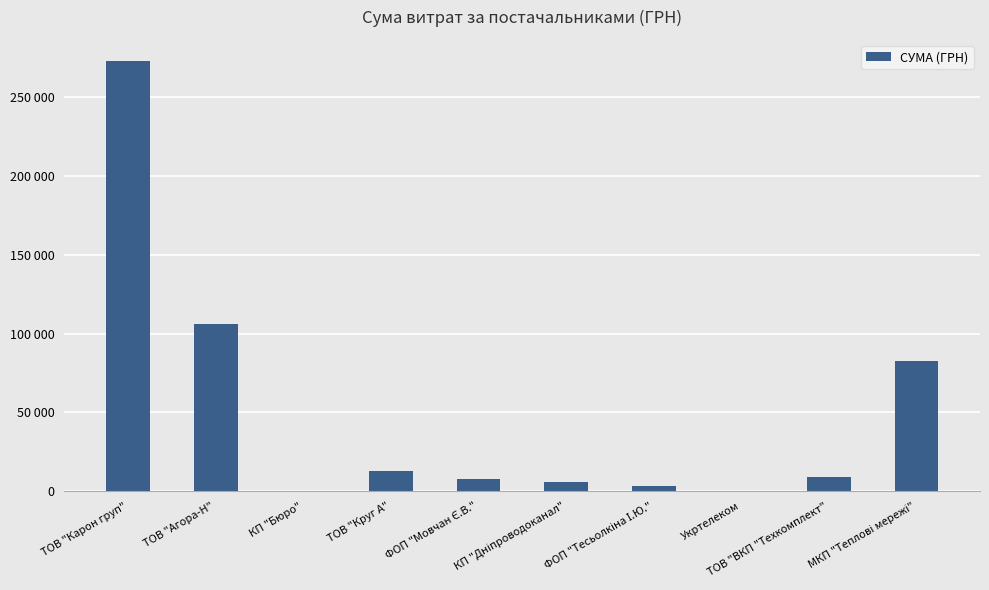

Are the bars horizontal?

No